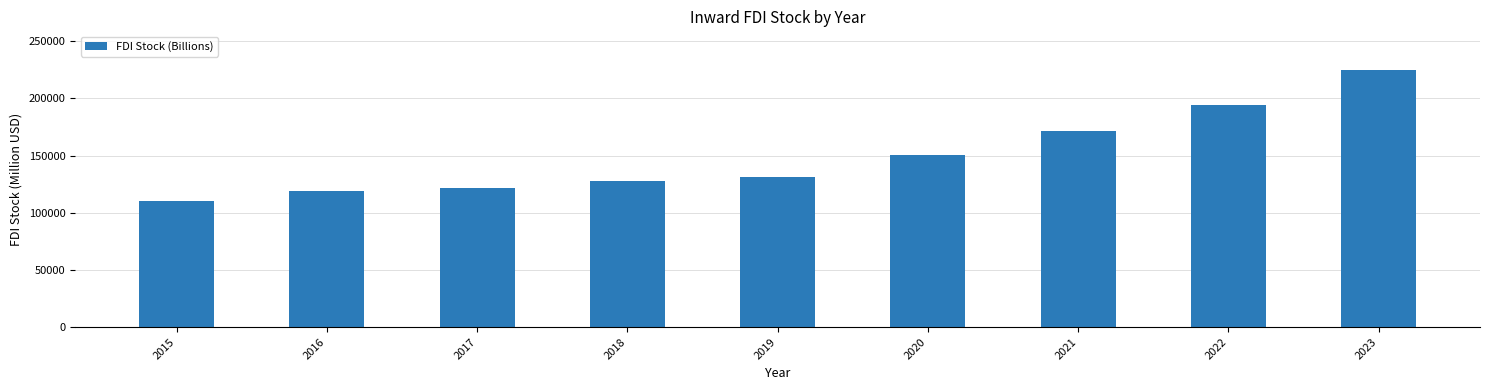

Which has a higher value, 2021 or 2023?

2023